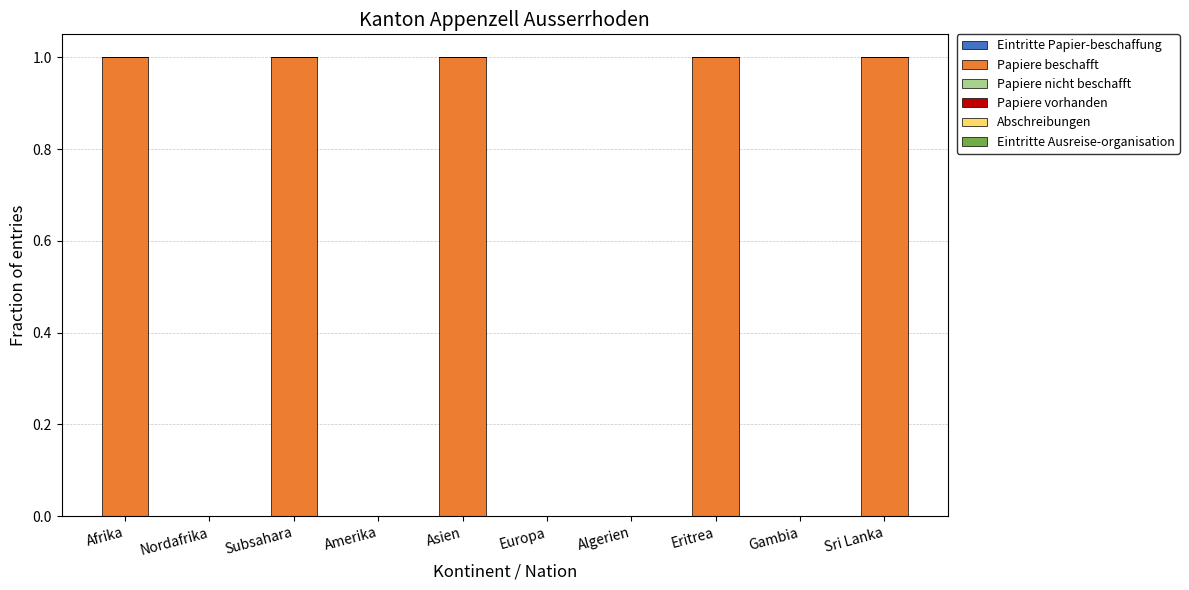

Reading left to right, what are all the values shown in this chart?

Afrika=1	Nordafrika=0	Subsahara=1	Amerika=0	Asien=1	Europa=0	Algerien=0	Eritrea=1	Gambia=0	Sri Lanka=1